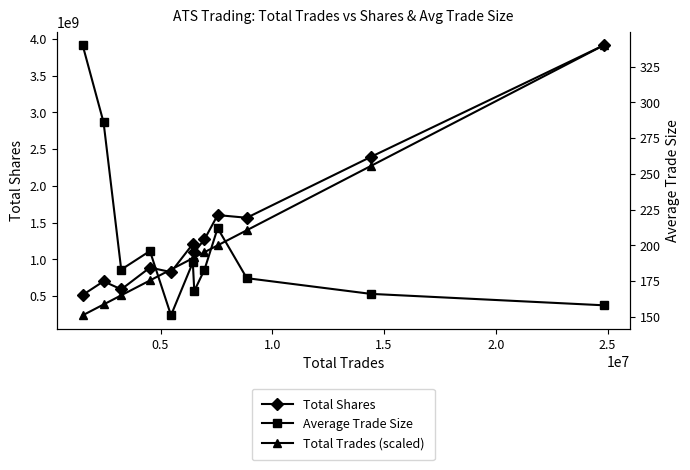

How many series are shown in this chart?

3